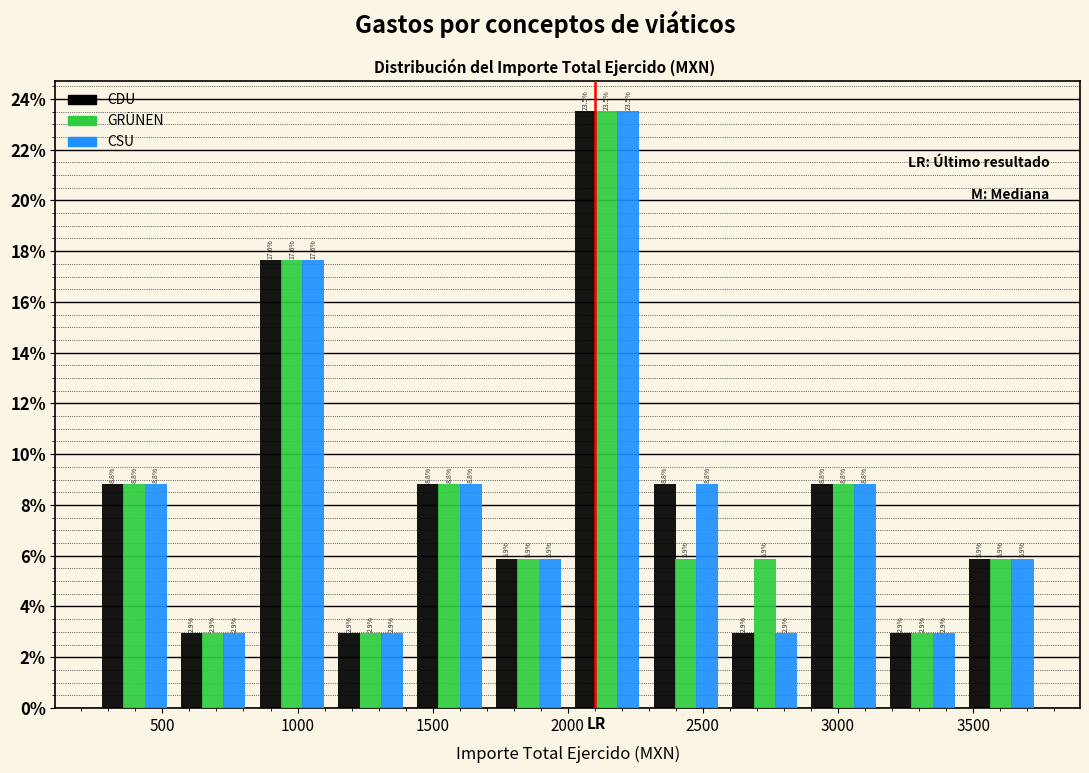

What is the height of the CDU bar covering 850 to 1150 on the x-axis? The bar edges are not printed on the chart, so give them approximately, as read against the axis.

17.6